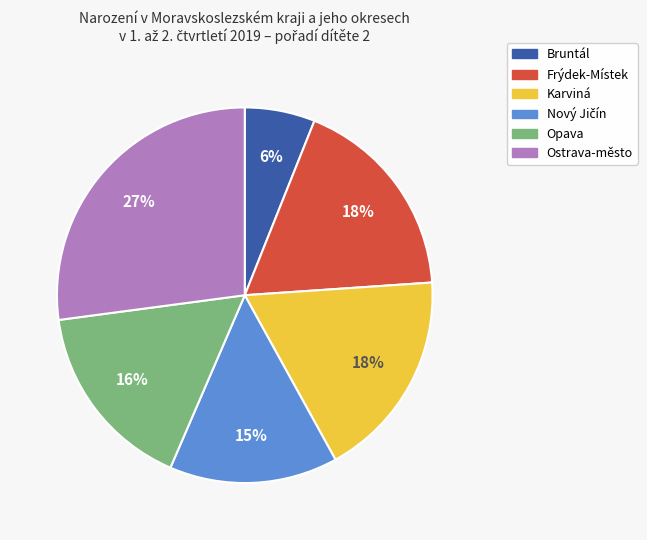

Which category has the smallest portion of the pie?

Bruntál